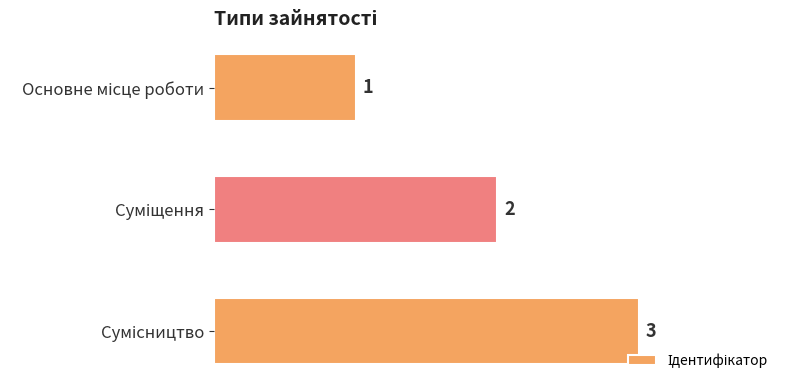

How many values are between 1 and 3?

3